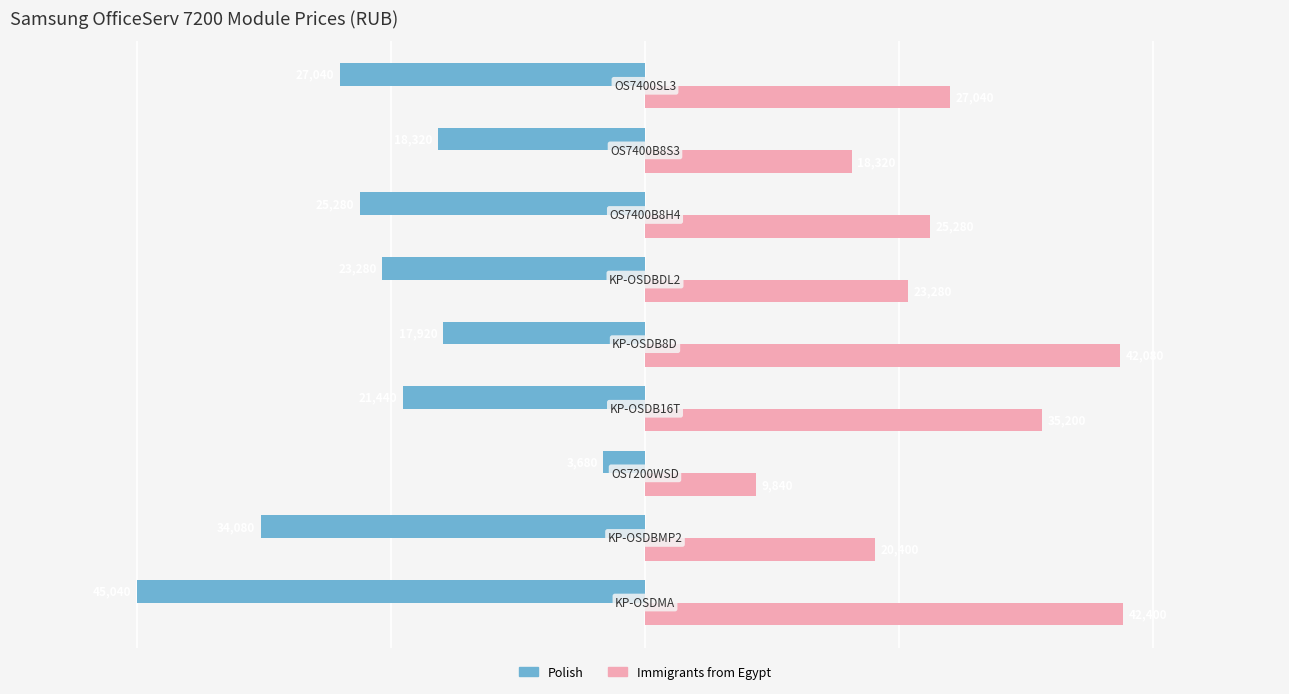

What is the average value of the Polish series?

-24009